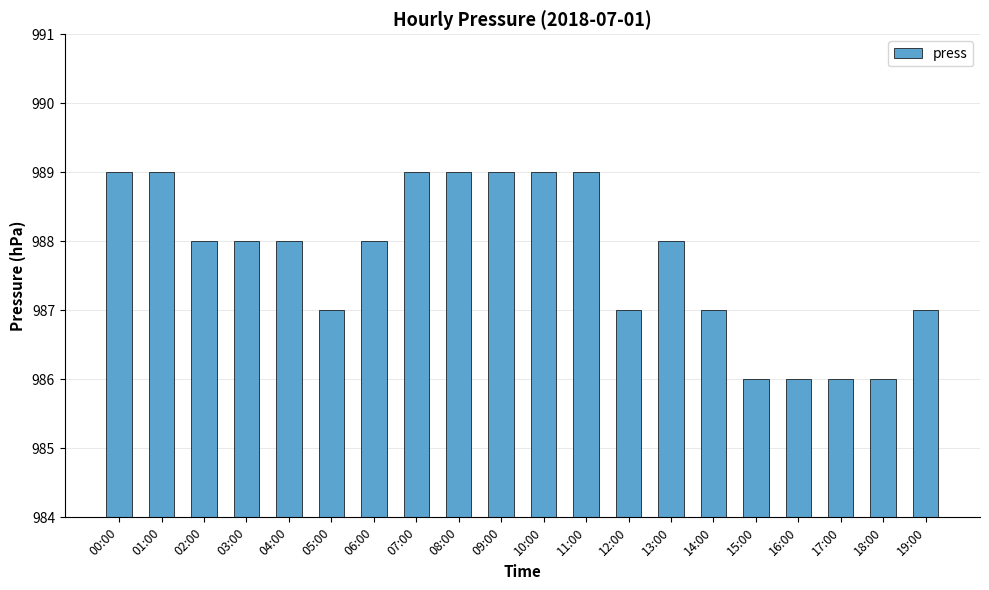

What is the value of the 16th bar from the left?

986